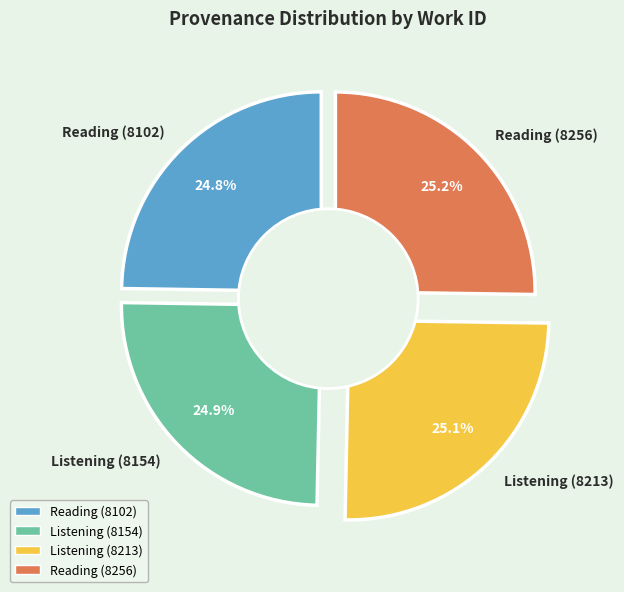

Is Reading (8256) the majority of the pie?

No